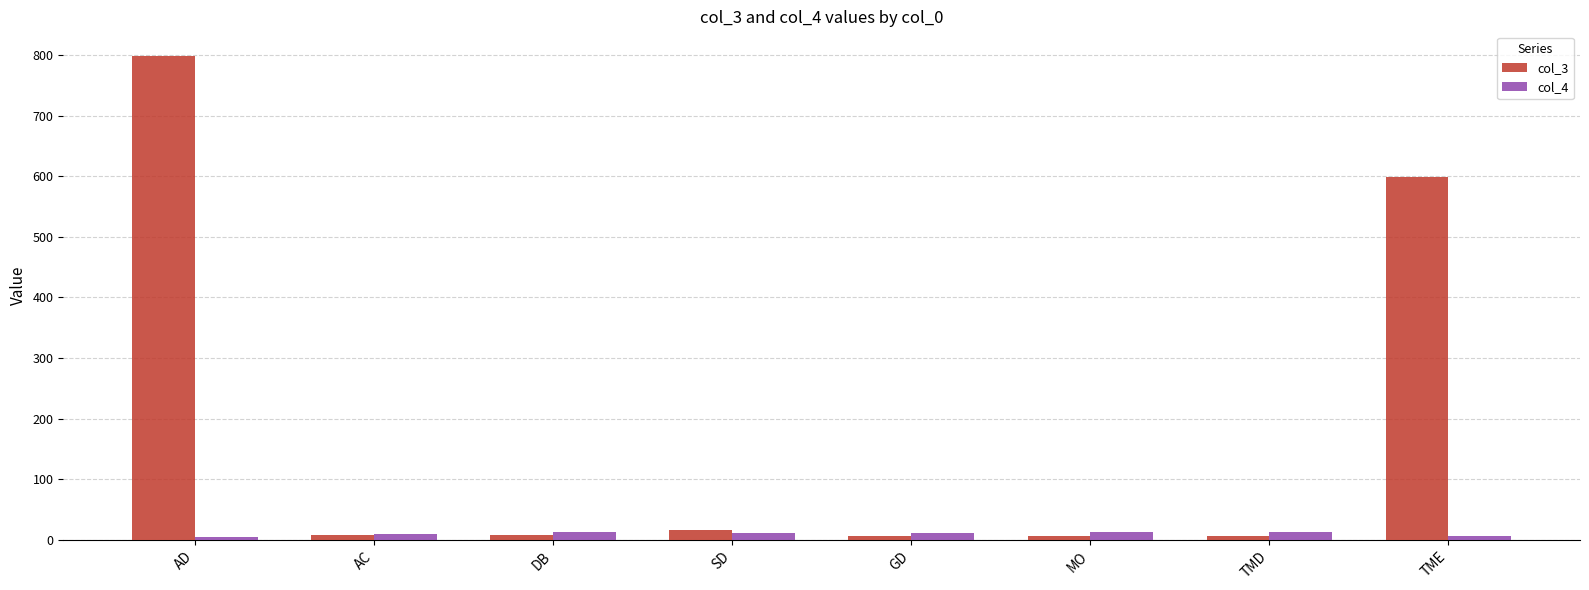

Rank the series by their average value, from lowest to highest.

col_4, col_3